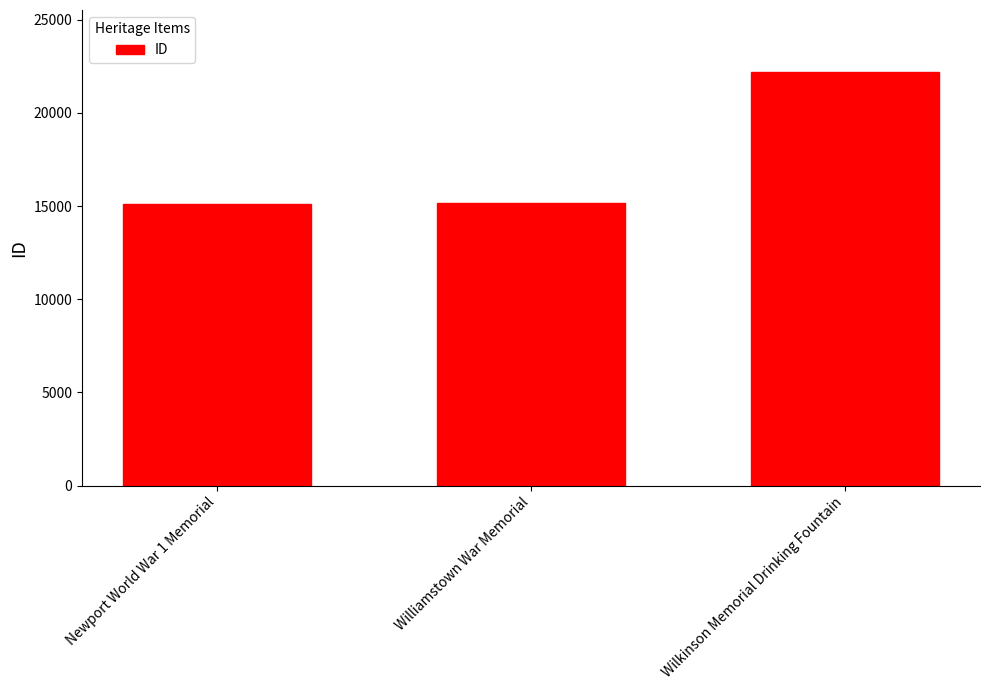

What is the average value?

17481